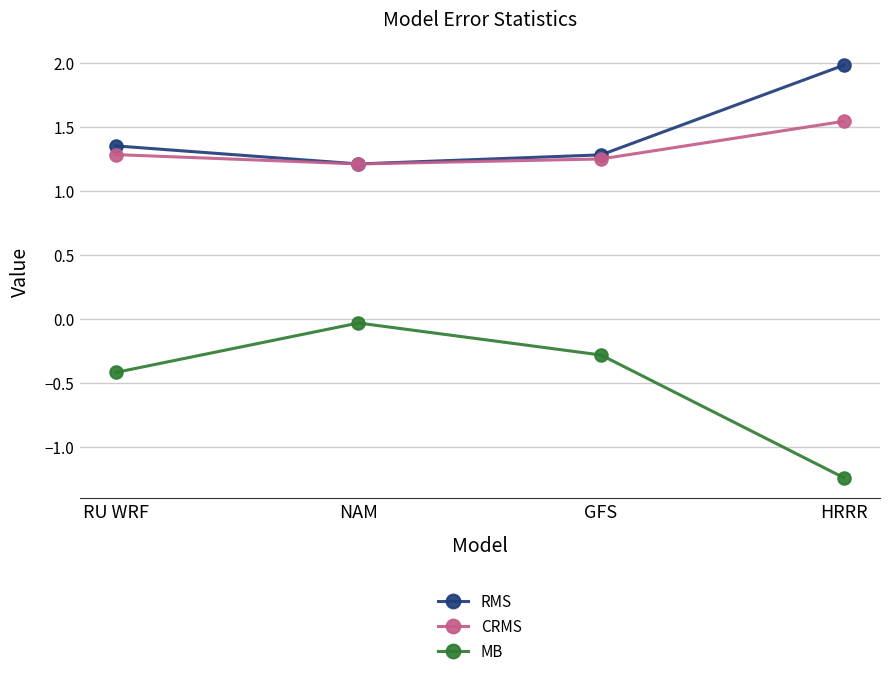

What are all the series names shown in the legend?

RMS, CRMS, MB